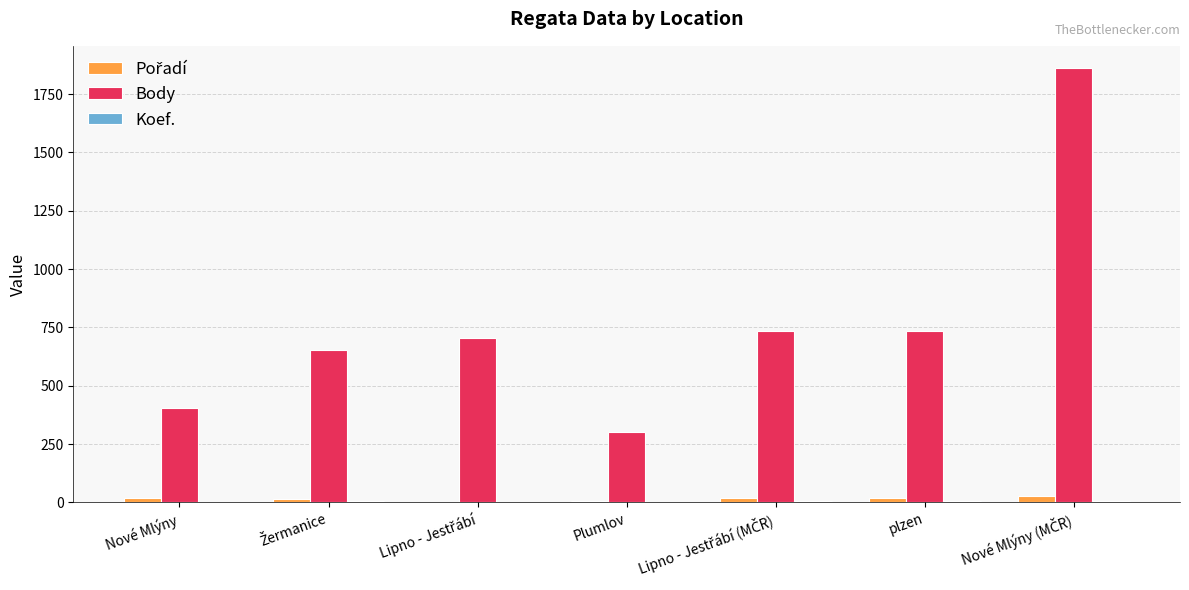

What is the maximum value shown in the chart?

1864